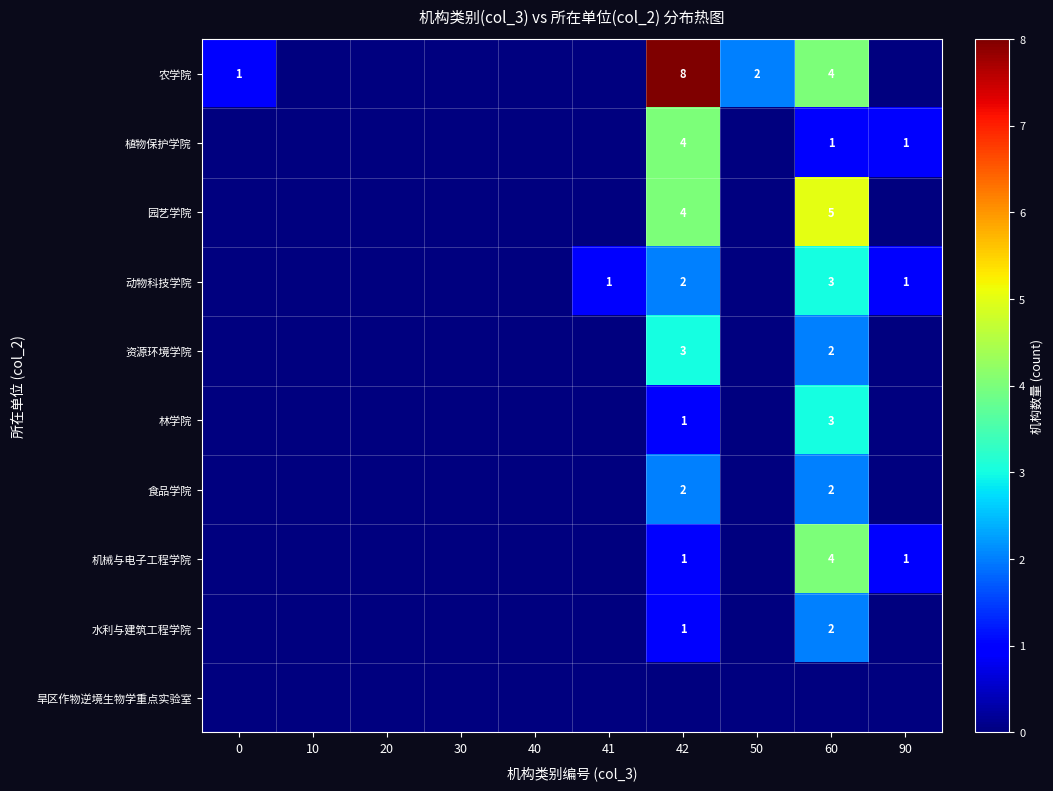

What is the difference between the 农学院 values at 42 and 0?

7